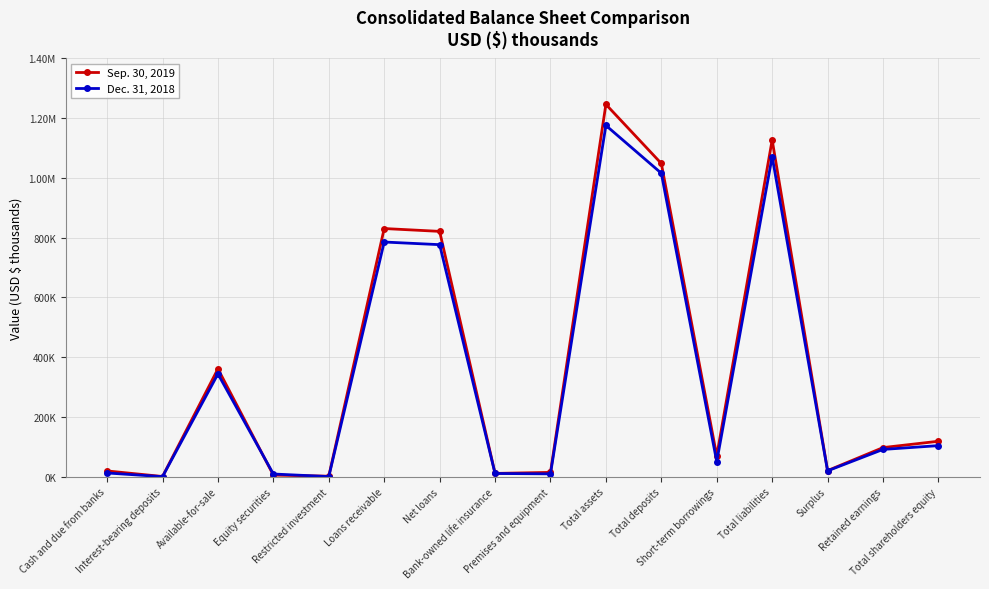

At which label does Dec. 31, 2018 reach its minimum?

Interest-bearing deposits